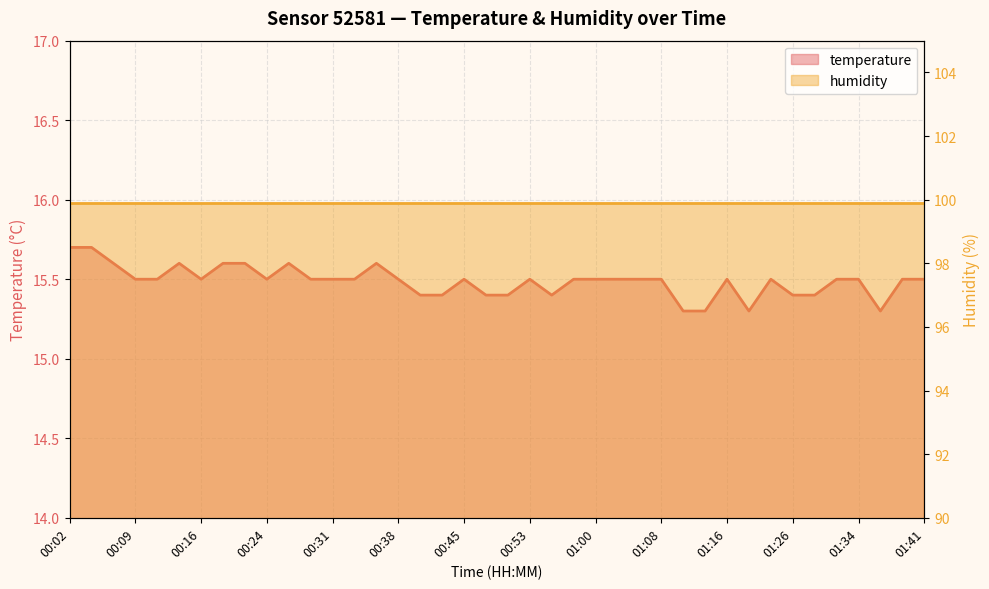

What is the value of the 25th point from the left?

15.5